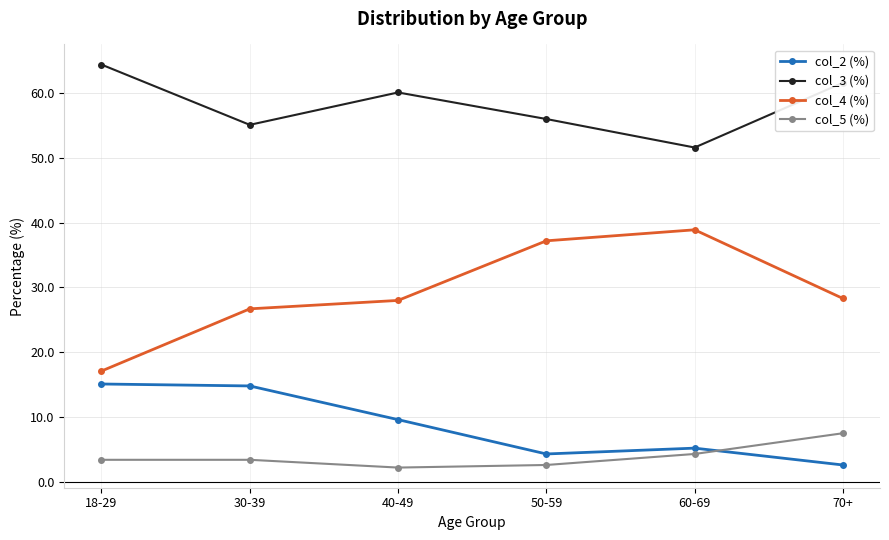

Which category has the highest value across all series?

18-29